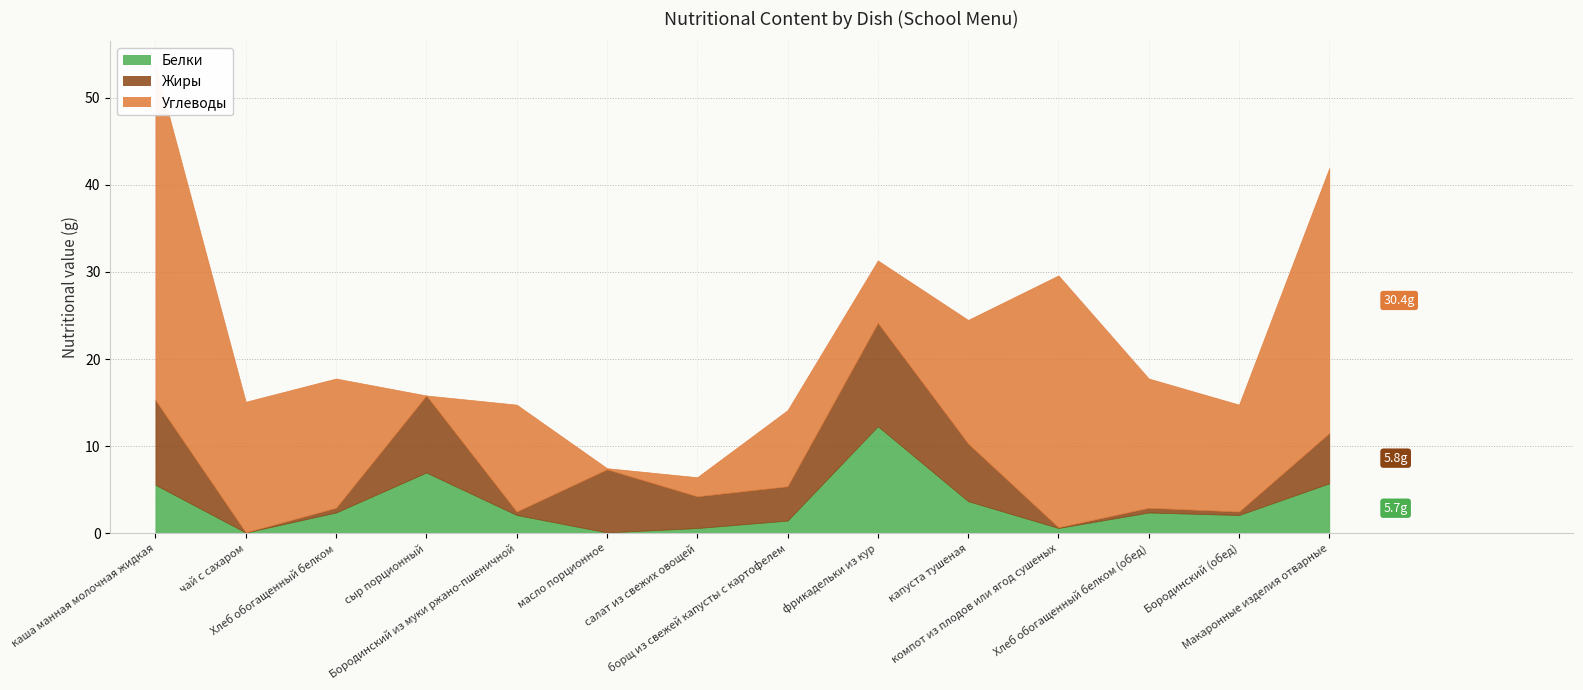

Is it true that Углеводы equals 12.3 at фрикадельки из кур?

False